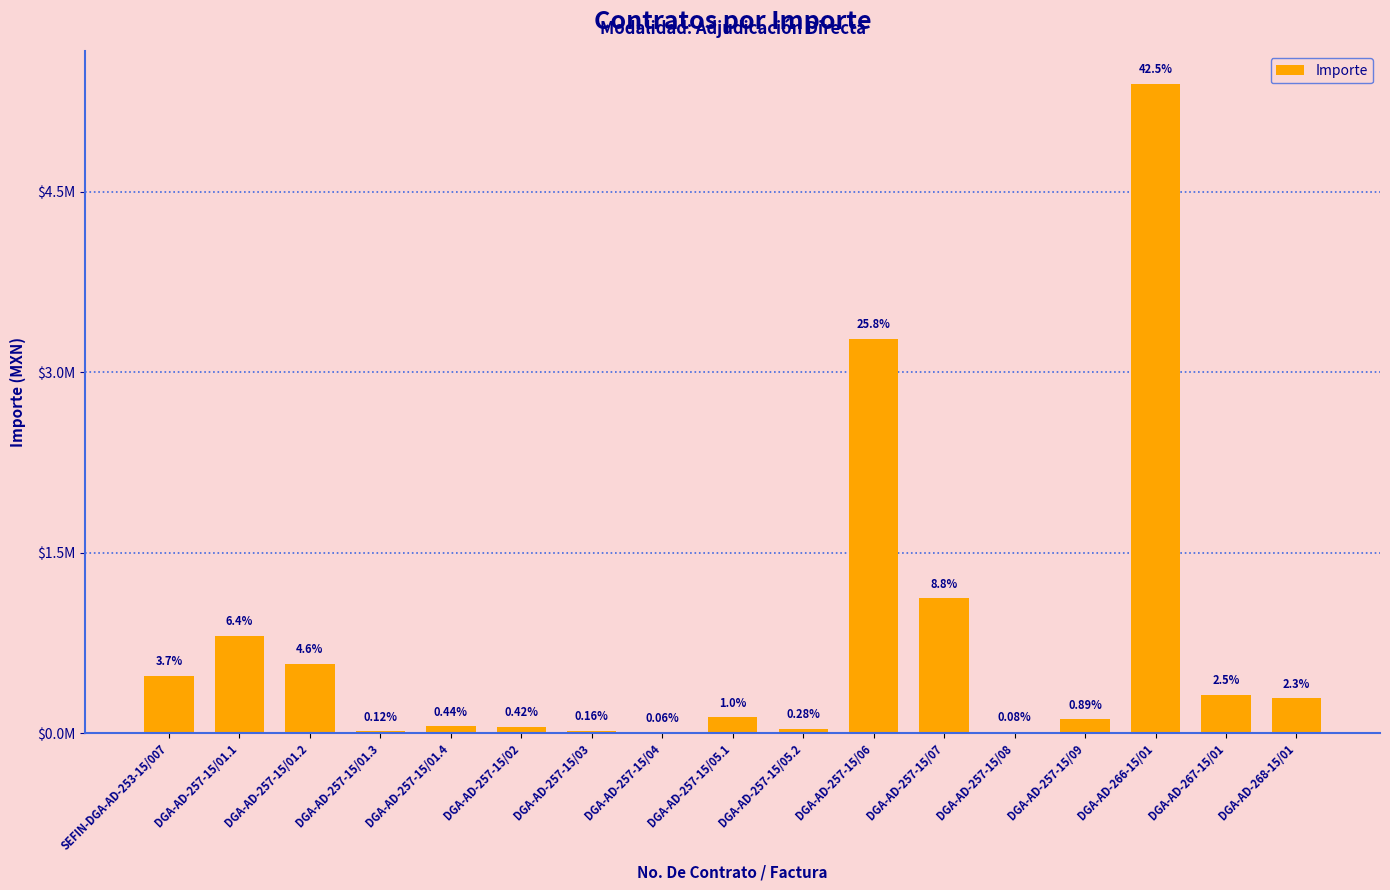

Are the bars horizontal?

No